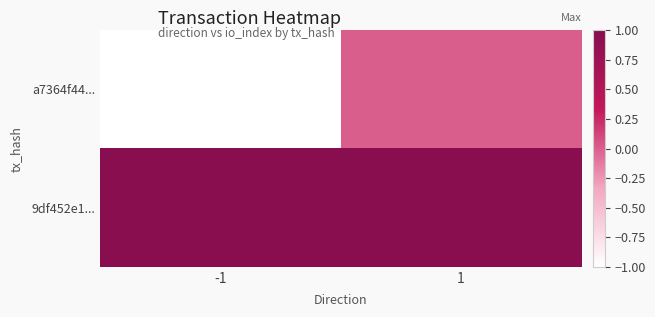

Rank the series by their maximum value, from highest to lowest.

9df452e1..., a7364f44...